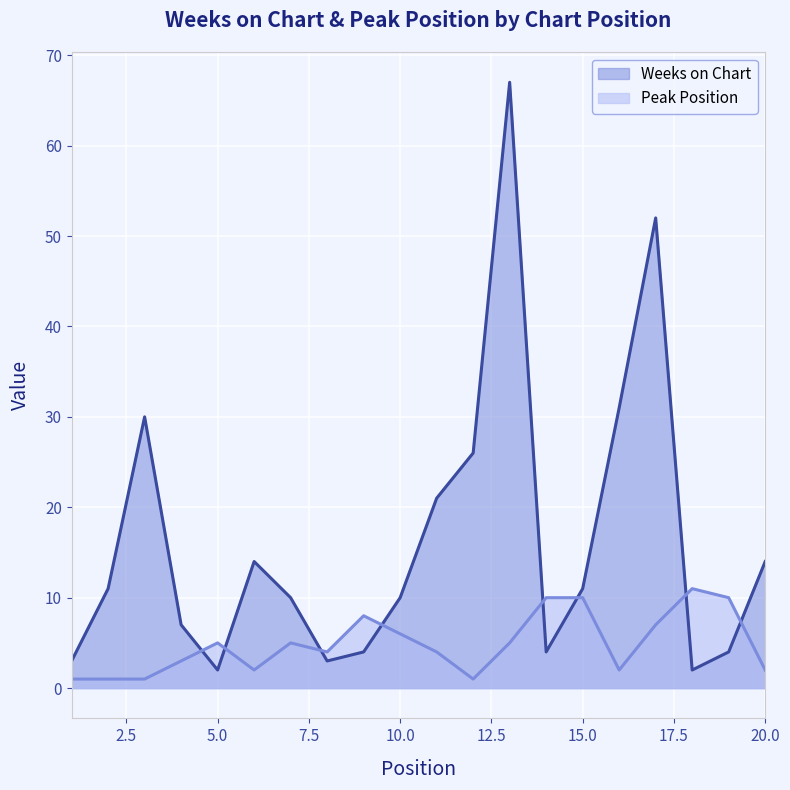

Reading right to left, what are all the values shown in this chart?

Weeks on Chart: 20=14	19=4	18=2	17=52	16=31	15=11	14=4	13=67	12=26	11=21	10=10	9=4	8=3	7=10	6=14	5=2	4=7	3=30	2=11	1=3
Peak Position: 20=2	19=10	18=11	17=7	16=2	15=10	14=10	13=5	12=1	11=4	10=6	9=8	8=4	7=5	6=2	5=5	4=3	3=1	2=1	1=1